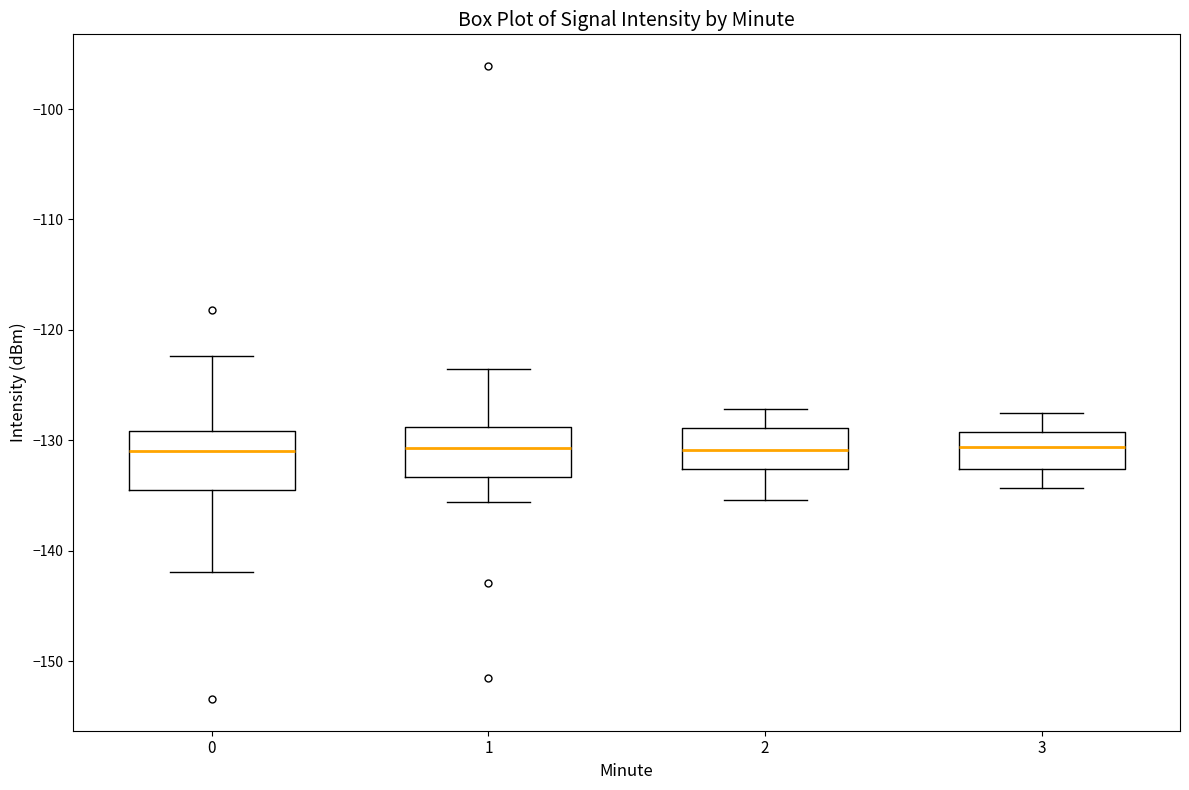

Reading left to right, transcribe this box plot: for each box, give where its median line is, the range the box spans, and where its two whiskers end, as read against the y-axis. The values are not printed on the chart, so give them approximately, as read against the axis.

0: median -131, box -135 to -129, whiskers -142 to -122
1: median -131, box -133 to -129, whiskers -136 to -124
2: median -131, box -133 to -129, whiskers -135 to -127
3: median -131, box -133 to -129, whiskers -134 to -127